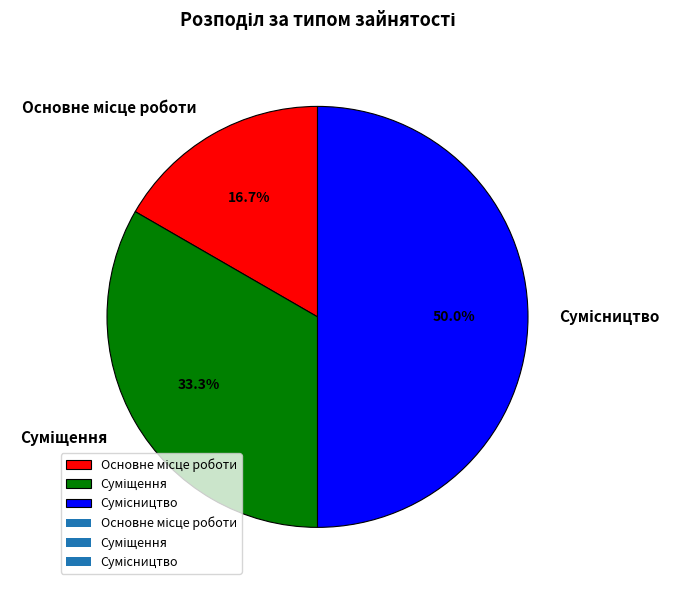

Is it true that Сумісництво is 50% of the pie?

True